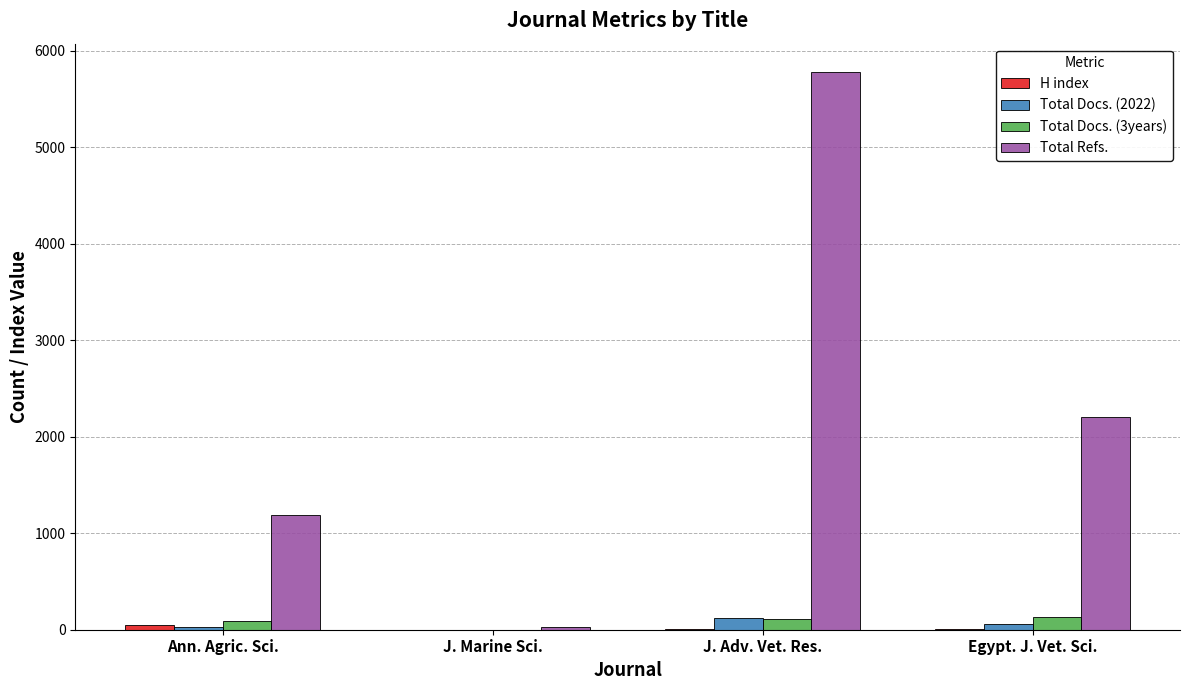

Where is Total Refs. nearest to the value 2905?

Egypt. J. Vet. Sci.